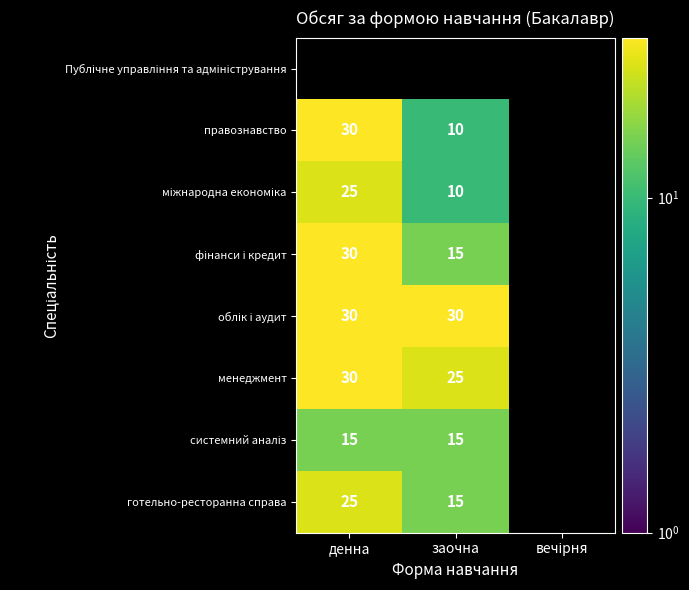

Is it true that готельно-ресторанна справа equals 33 at денна?

False